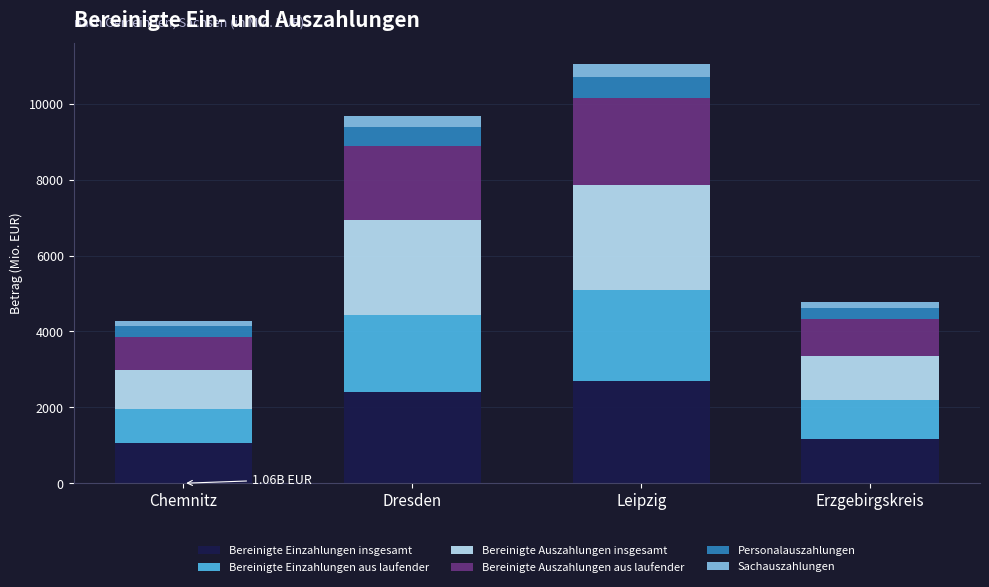

Does the chart contain any negative values?

No